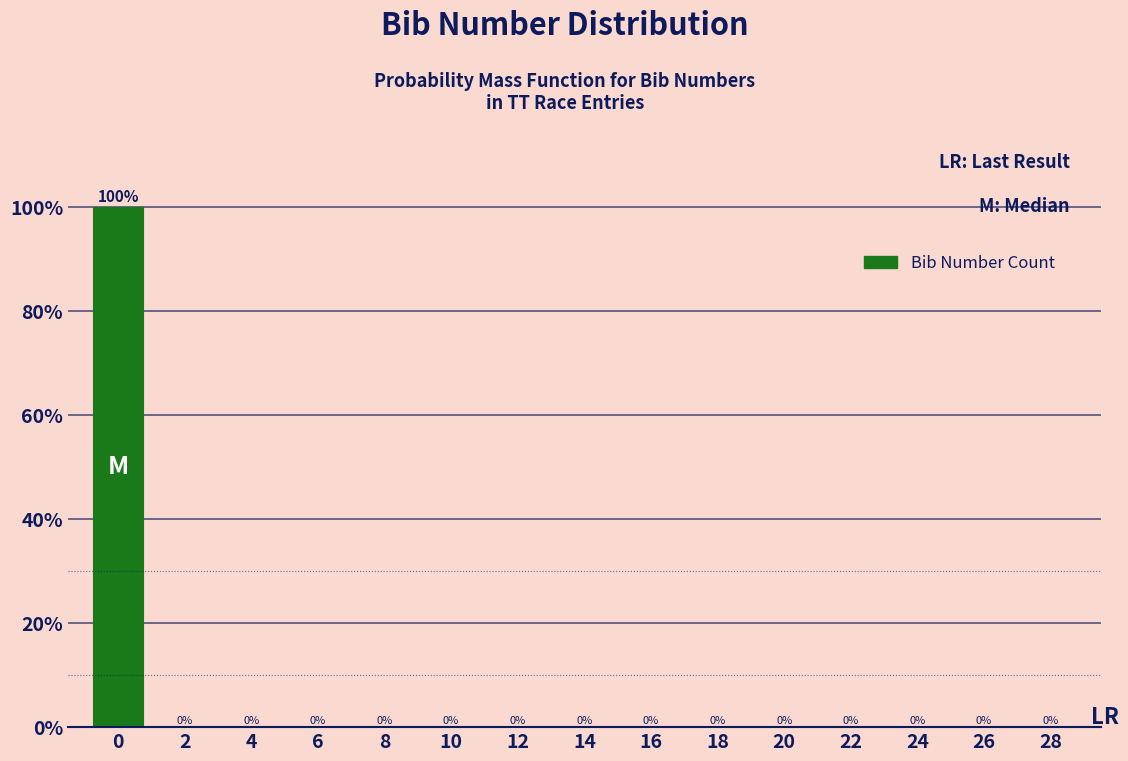

Reading left to right, list all the values displayed in this chart.

0=100	2=0	4=0	6=0	8=0	10=0	12=0	14=0	16=0	18=0	20=0	22=0	24=0	26=0	28=0